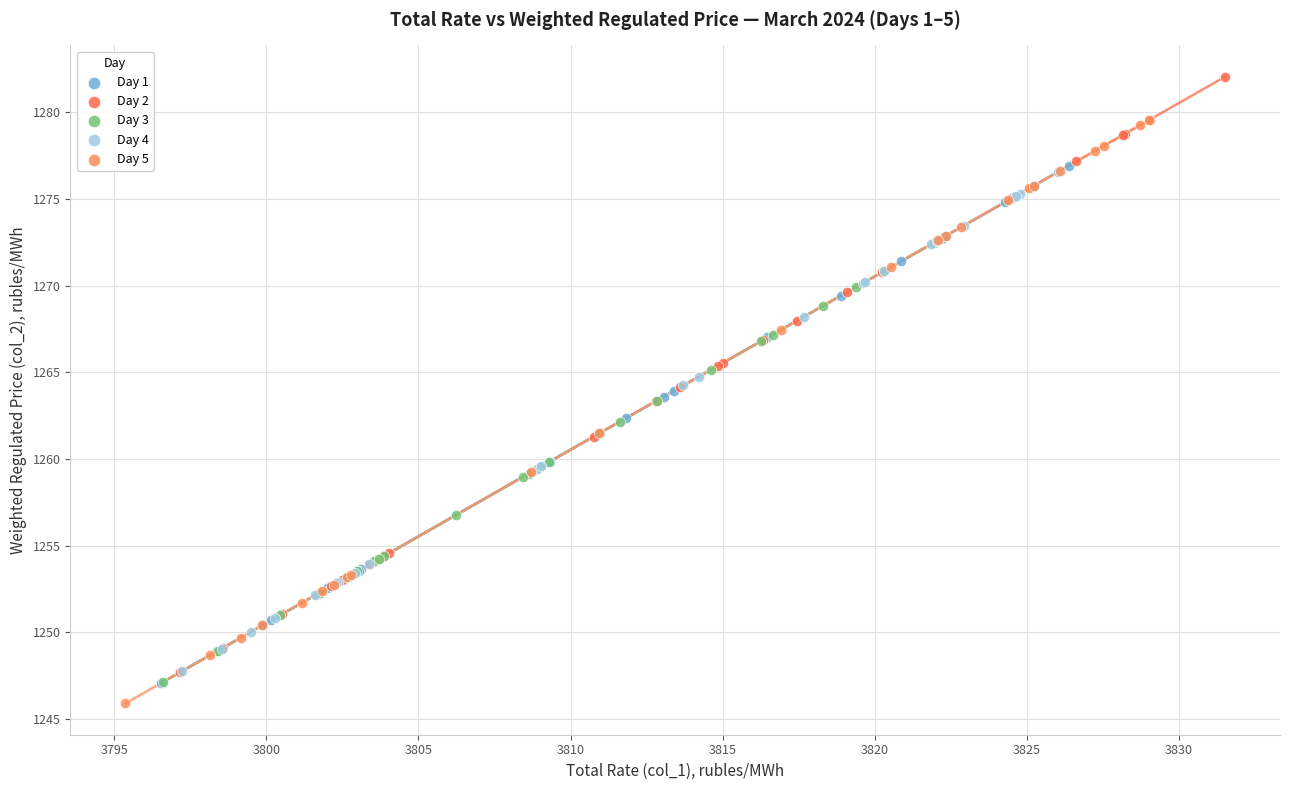

What are all the series names shown in the legend?

Day 1, Day 2, Day 3, Day 4, Day 5